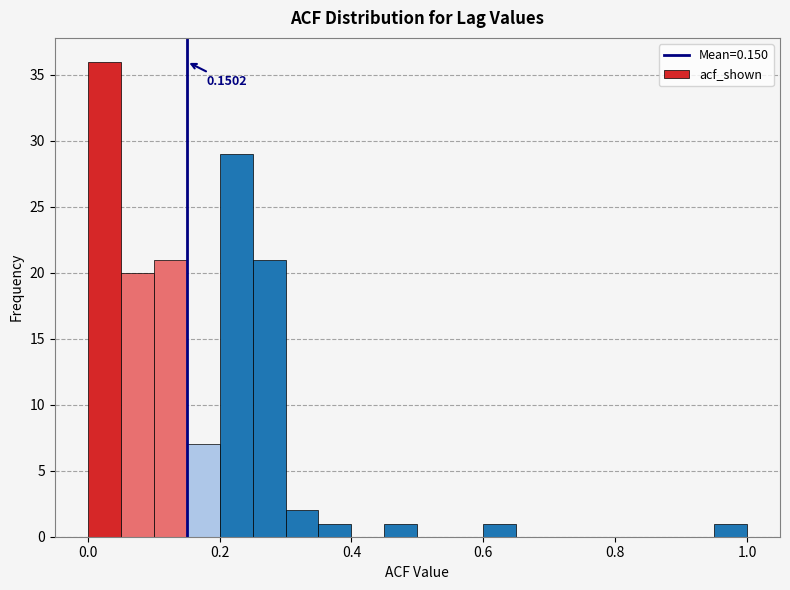

Around what value on the x-axis is the tallest bar? Give the approximate position of its centre, as read against the axis.

0.02